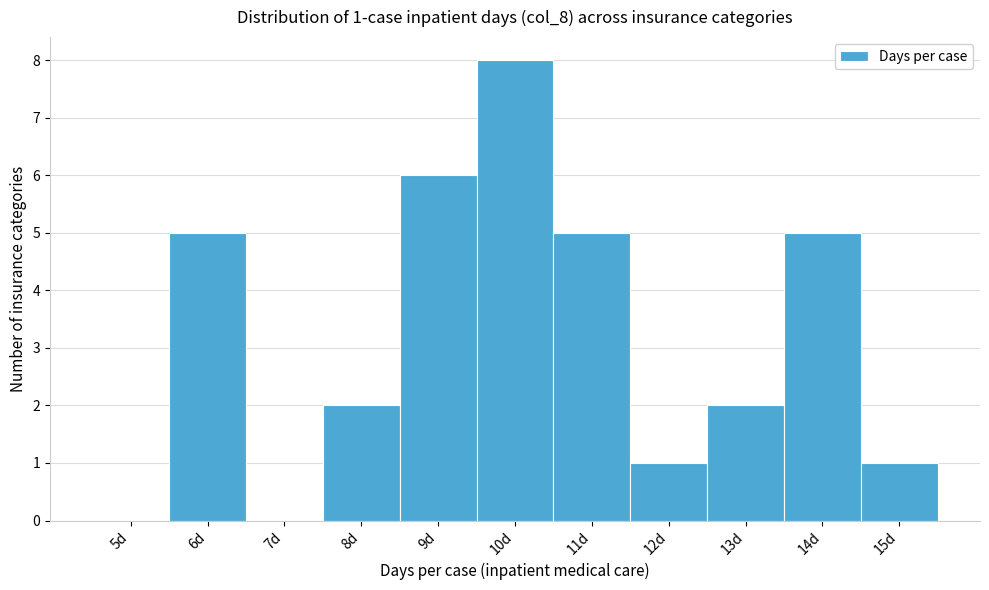

Reading left to right, transcribe all the data shown in this chart.

5d=0	6d=5	7d=0	8d=2	9d=6	10d=8	11d=5	12d=1	13d=2	14d=5	15d=1